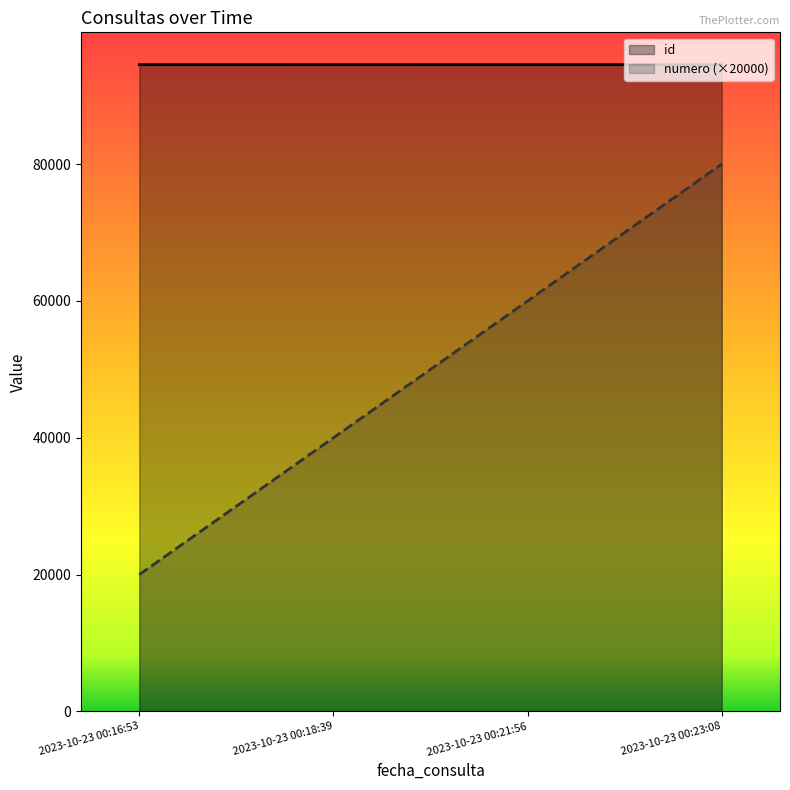

What is the difference between the maximum and minimum values in the numero (×20000) series?

60000